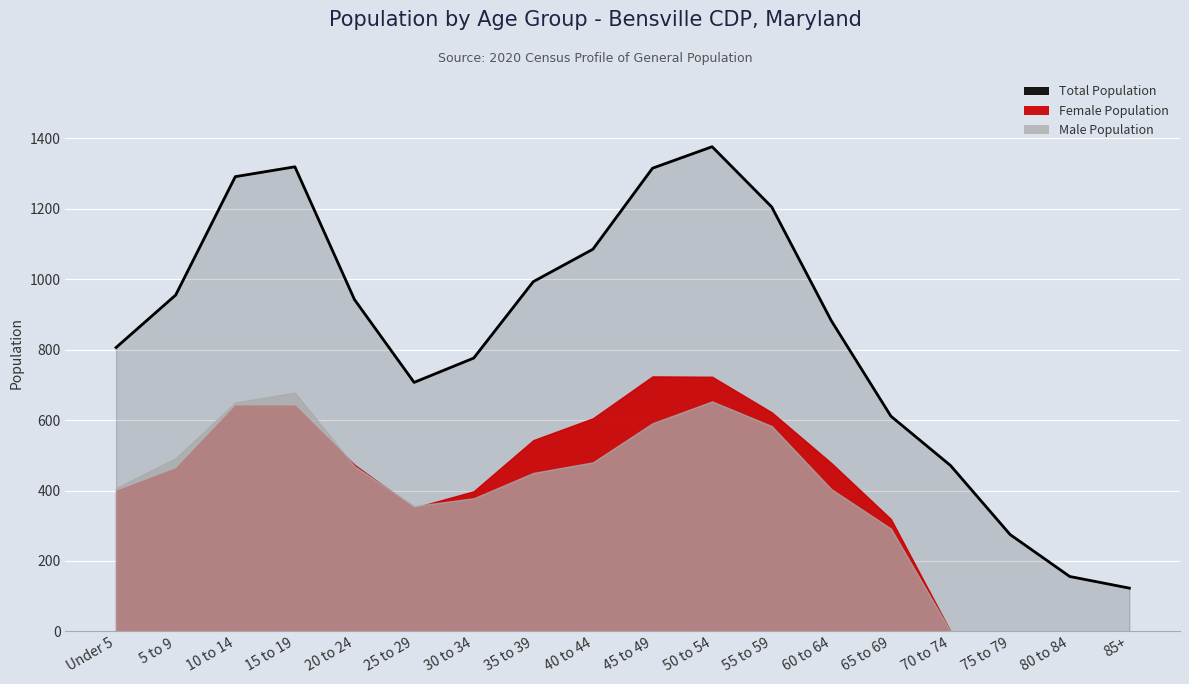

Between 35 to 39 and 60 to 64, which series saw the biggest shift?

Total Population